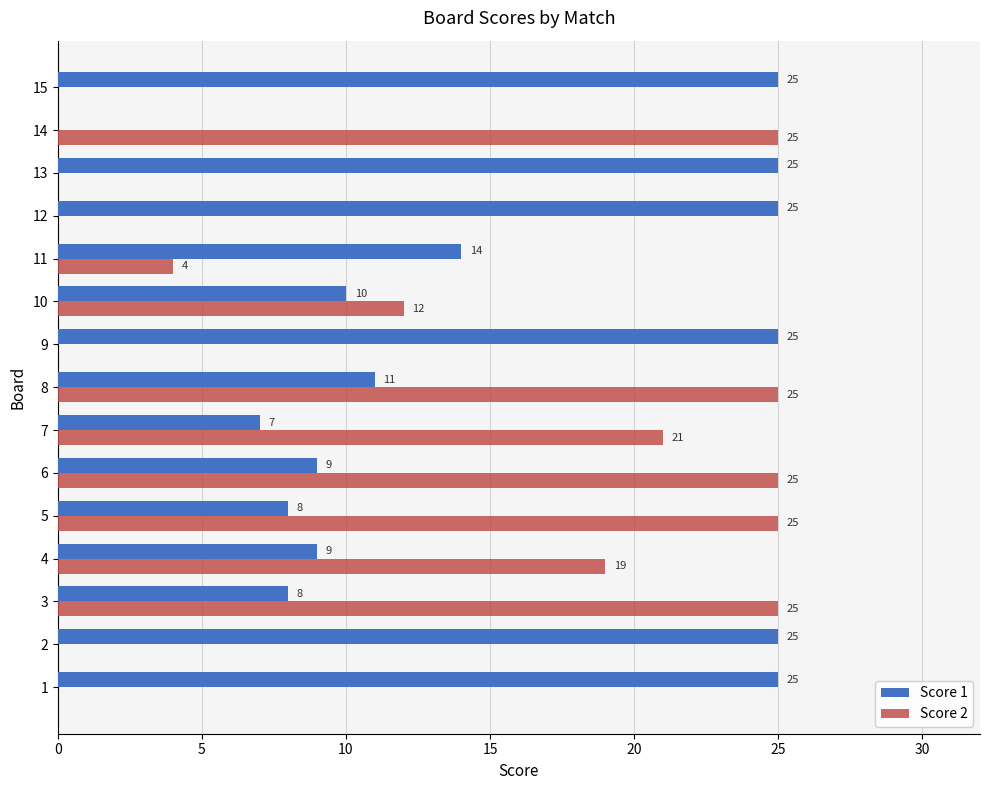

What is the average value of the Score 2 series?

12